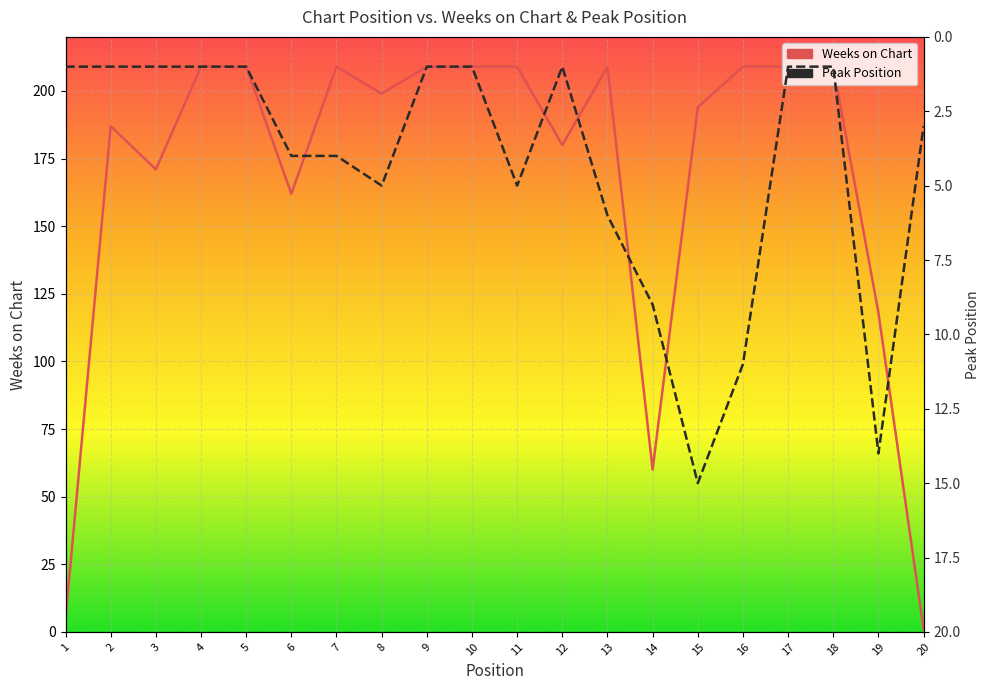

After their last crossing, which series has the higher values: Weeks on Chart or Peak Position?

Peak Position